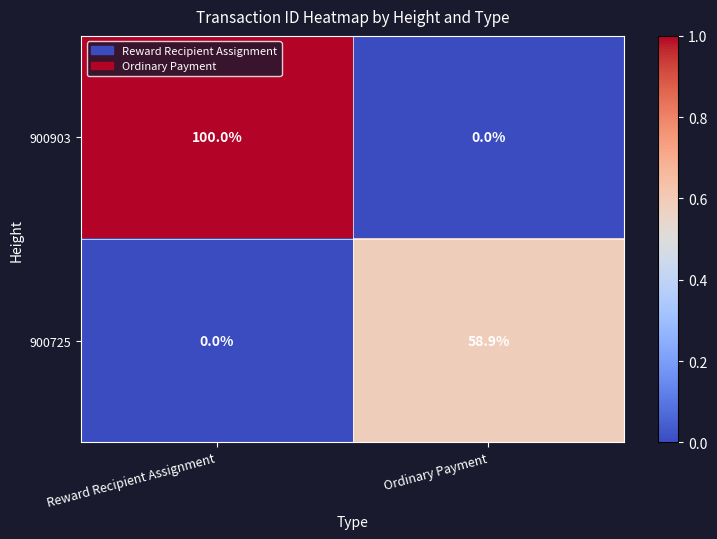

True or false: 900725 has a value of 58.9 at Ordinary Payment.

True